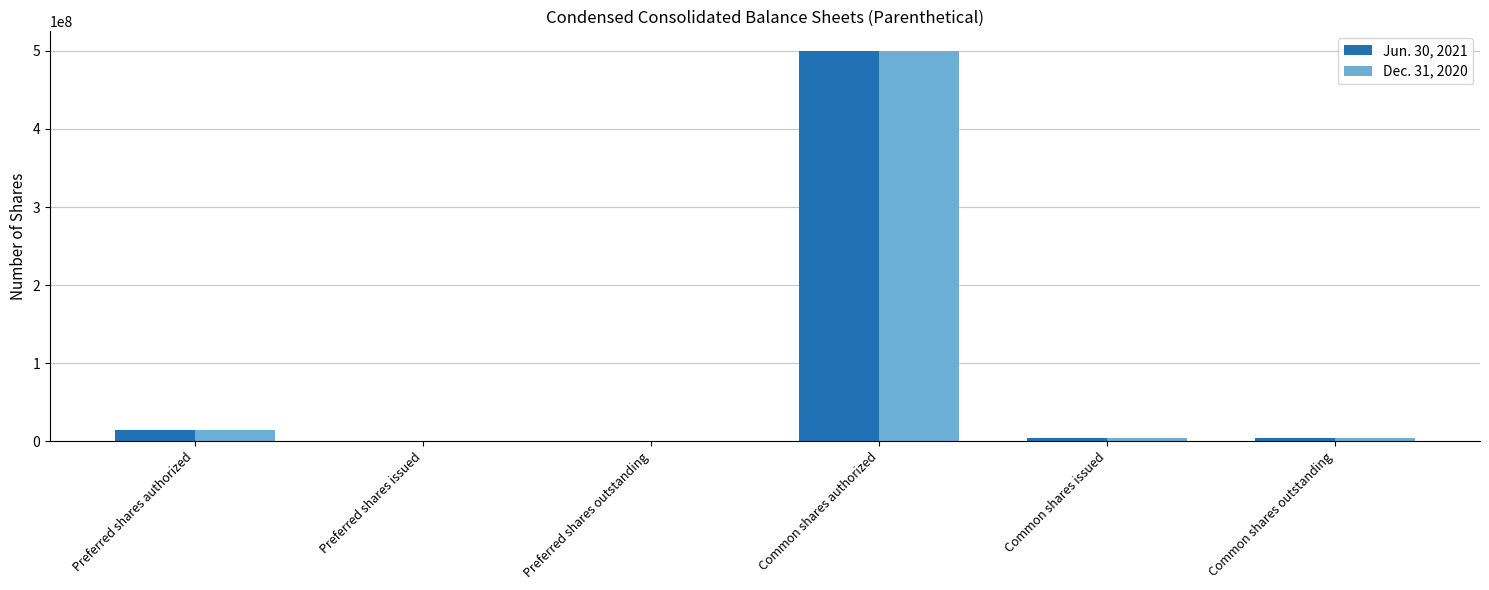

Does the chart contain stacked bars?

No